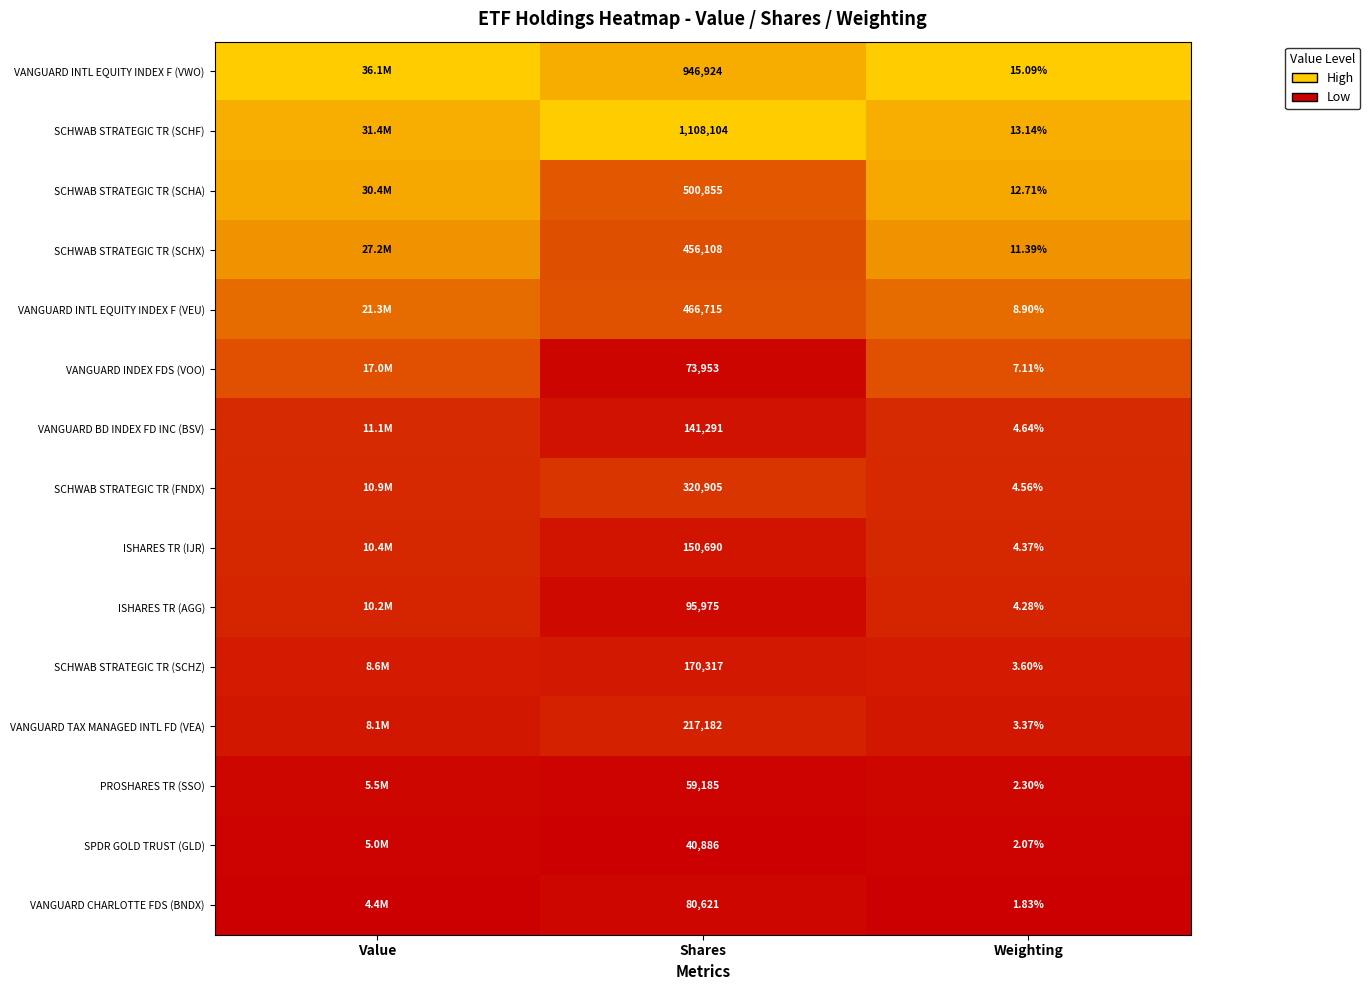

The value of VANGUARD CHARLOTTE FDS (BNDX) at Shares is 0.1. True or false?

False